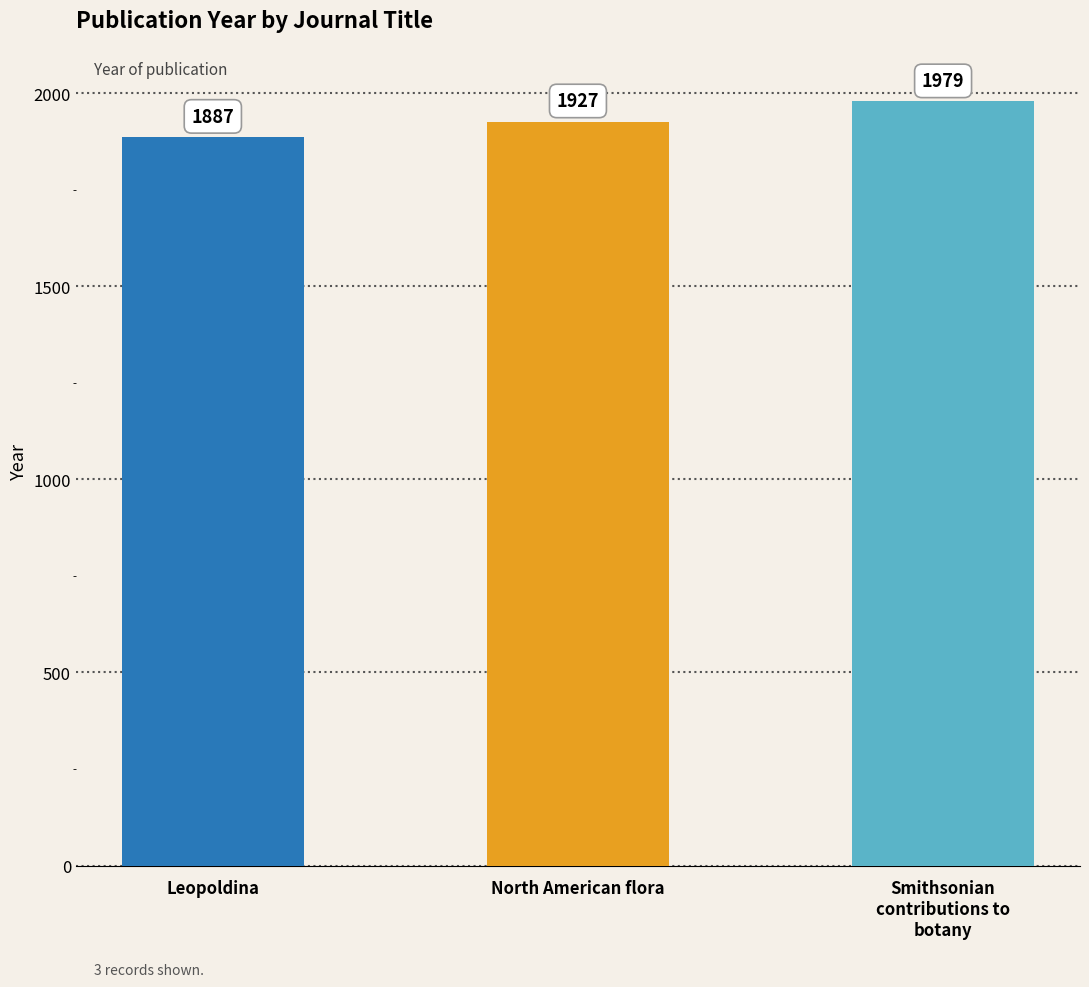

What is the minimum value shown in the chart?

1887